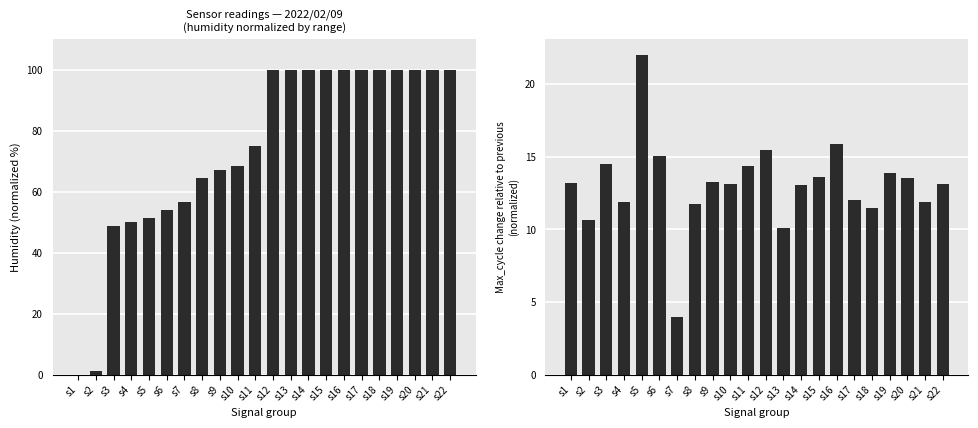

True or false: Max_cycle diff has a value of 7.1 at s1.

False